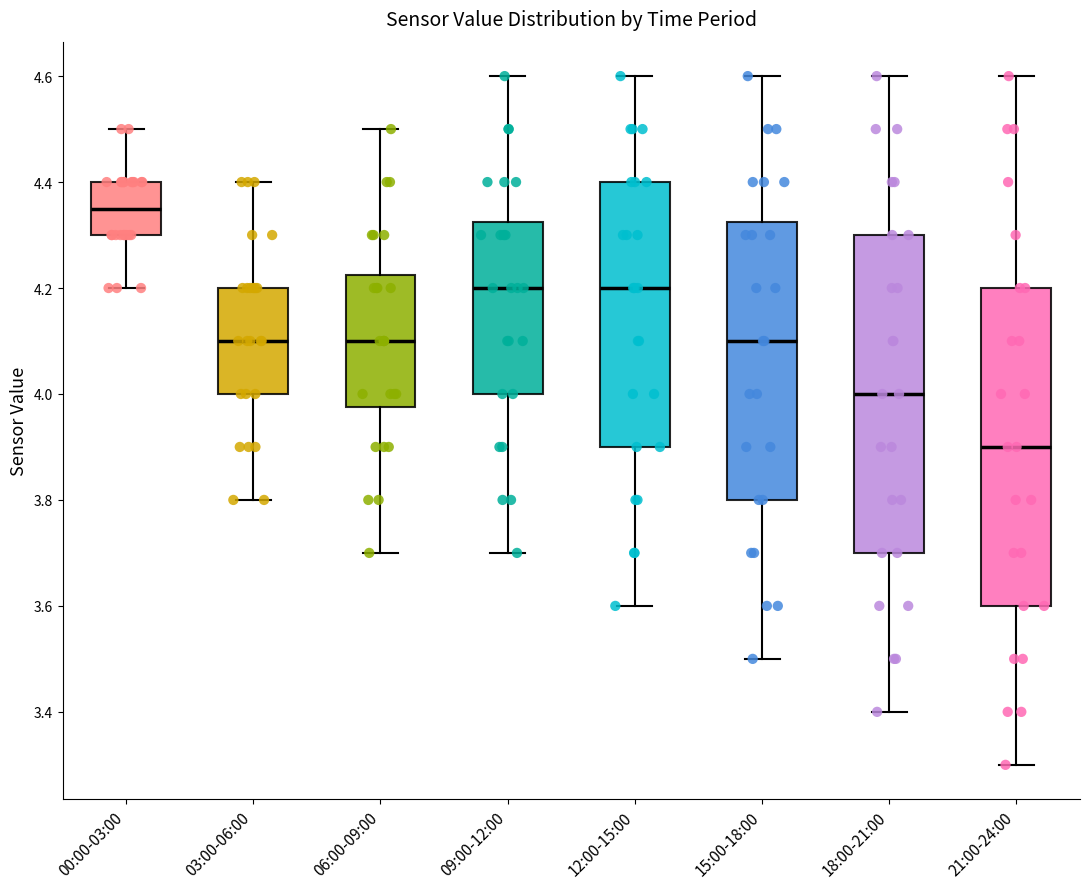

Reading left to right, transcribe this box plot: for each box, give where its median line is, the range the box spans, and where its two whiskers end, as read against the y-axis. The values are not printed on the chart, so give them approximately, as read against the axis.

00:00-03:00: median 4.36, box 4.30 to 4.40, whiskers 4.20 to 4.50
03:00-06:00: median 4.10, box 4.00 to 4.20, whiskers 3.80 to 4.40
06:00-09:00: median 4.10, box 3.98 to 4.22, whiskers 3.70 to 4.50
09:00-12:00: median 4.20, box 4.00 to 4.32, whiskers 3.70 to 4.60
12:00-15:00: median 4.20, box 3.90 to 4.40, whiskers 3.60 to 4.60
15:00-18:00: median 4.10, box 3.80 to 4.32, whiskers 3.50 to 4.60
18:00-21:00: median 4.00, box 3.70 to 4.30, whiskers 3.40 to 4.60
21:00-24:00: median 3.90, box 3.60 to 4.20, whiskers 3.30 to 4.60